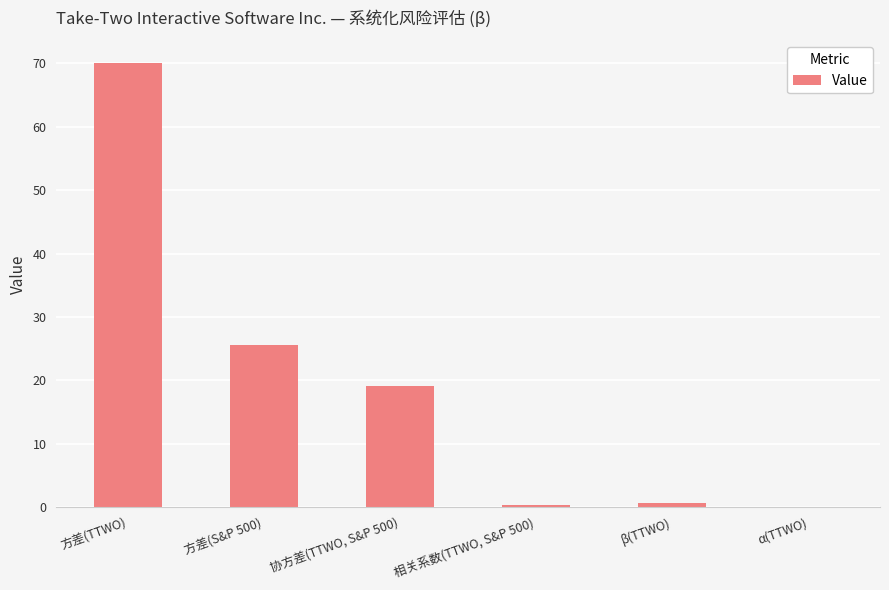

Count the number of data series in this chart.

1